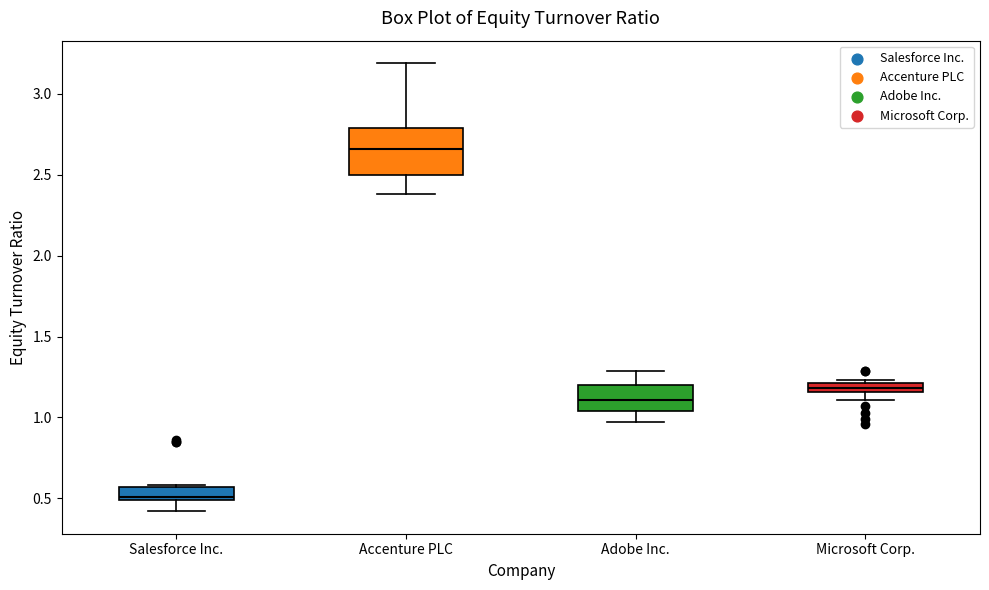

Which box is the tallest, from its lower edge to its upper edge?

Accenture PLC